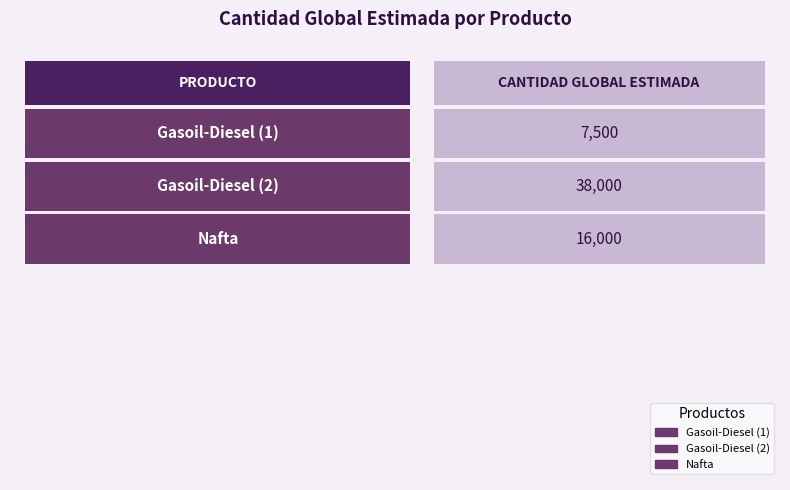

The value at ruPOT%2BrMvwA%3D is 16000. True or false?

True